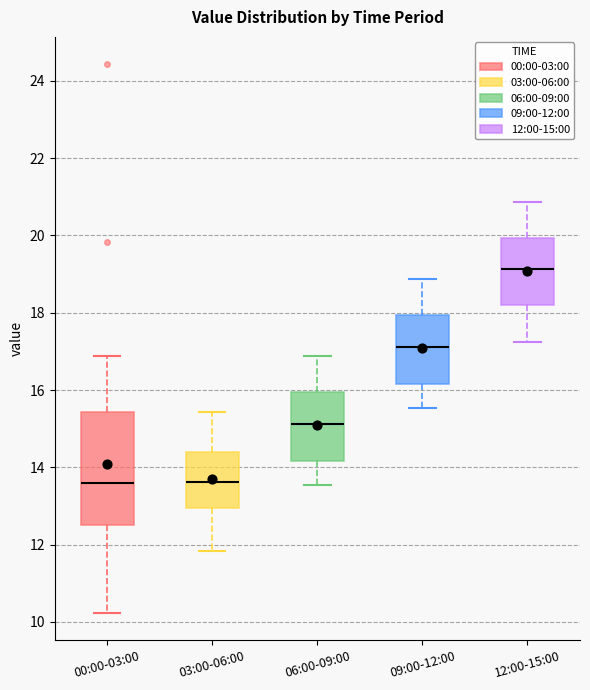

Reading left to right, read every box against the y-axis: the position of its median line, the range the box covers, and the ends of its whiskers. The values are not printed on the chart, so give them approximately, as read against the axis.

00:00-03:00: median 13.6, box 12.6 to 15.4, whiskers 10.2 to 16.8
03:00-06:00: median 13.6, box 13.0 to 14.4, whiskers 11.8 to 15.4
06:00-09:00: median 15.2, box 14.2 to 16.0, whiskers 13.6 to 16.8
09:00-12:00: median 17.2, box 16.2 to 18.0, whiskers 15.6 to 18.8
12:00-15:00: median 19.2, box 18.2 to 20.0, whiskers 17.2 to 20.8